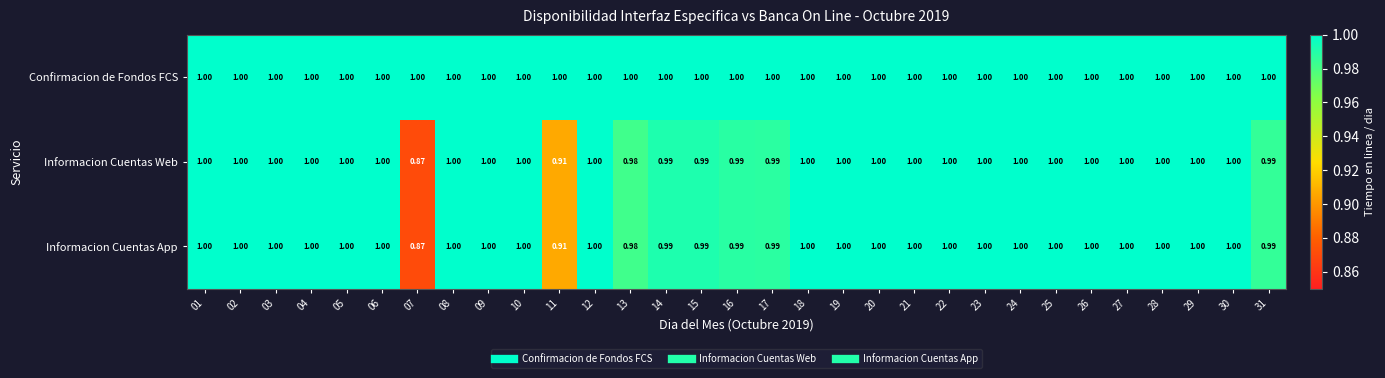

Which series has the largest total across all categories?

Confirmacion de Fondos FCS